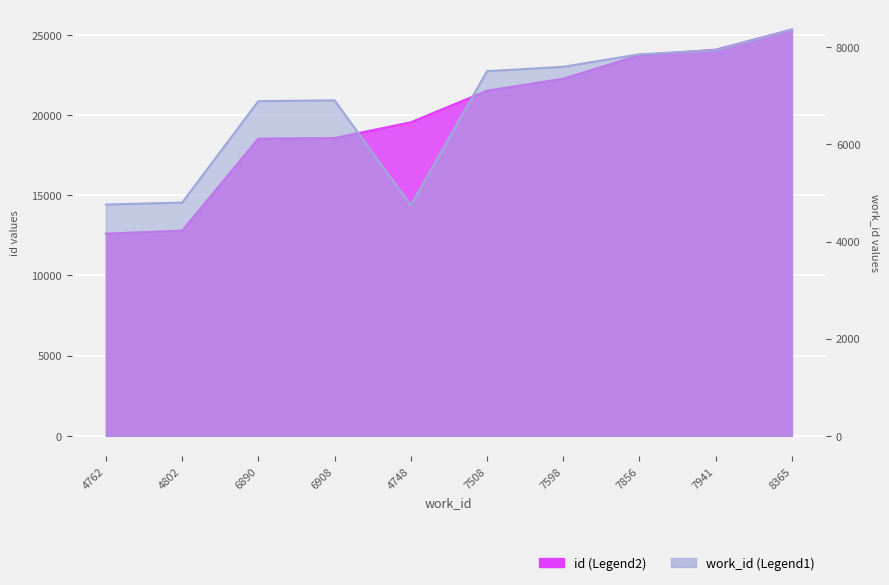

Reading left to right, list all the values displayed in this chart.

work_id: 4762	4802	6890	6908	4748	7508	7598	7856	7941	8365
id: 12602	12790	18526	18563	19544	21514	22259	23729	24065	25325